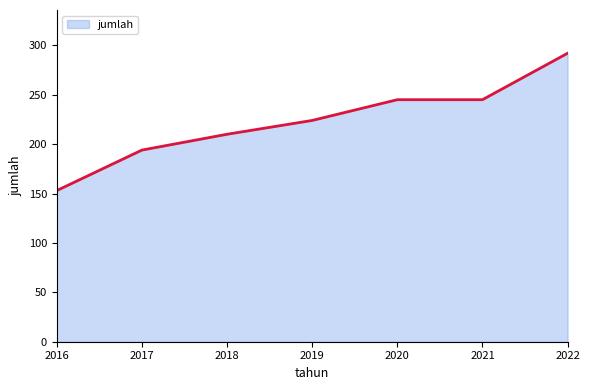

What is the maximum value shown in the chart?

292